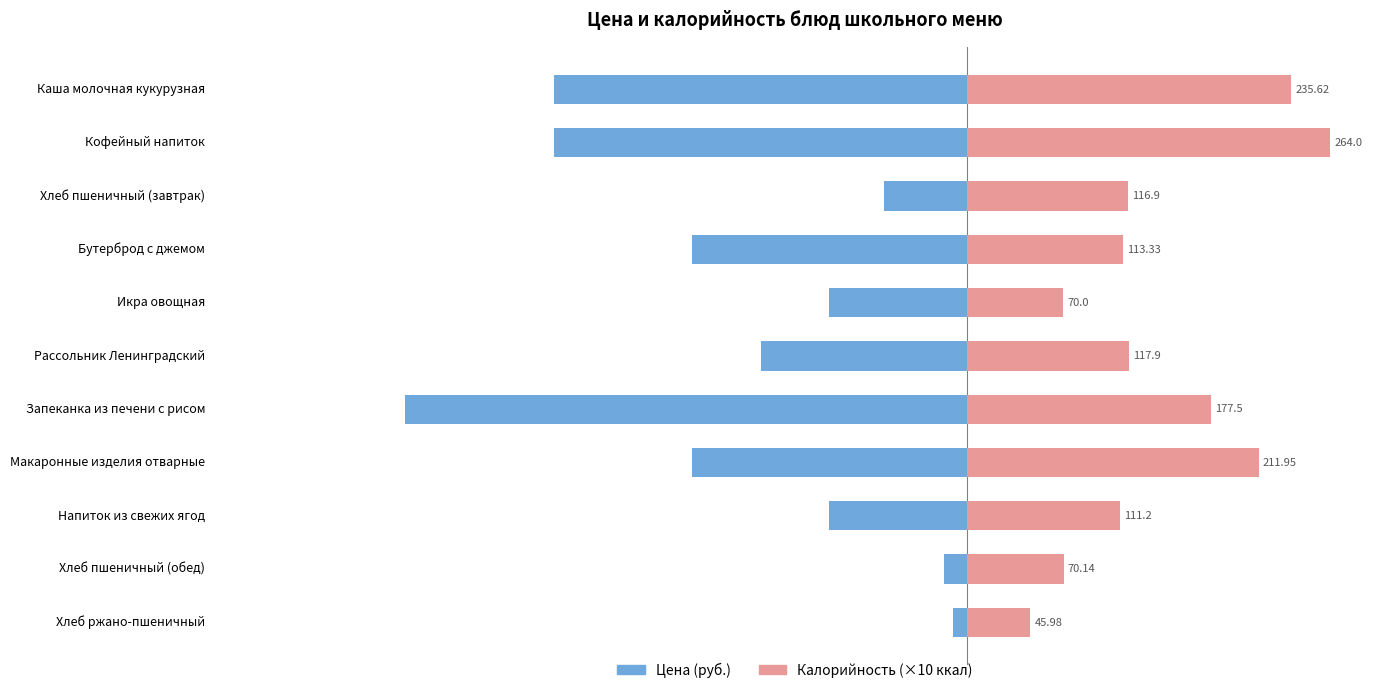

Rank the series by their average value, from lowest to highest.

Цена (руб.), Калорийность (×10 ккал)